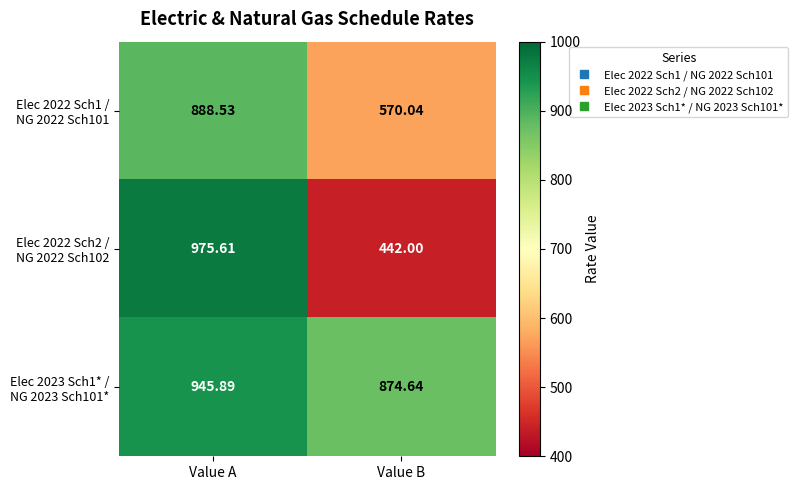

At which category does the chart reach its peak across all series?

Value A